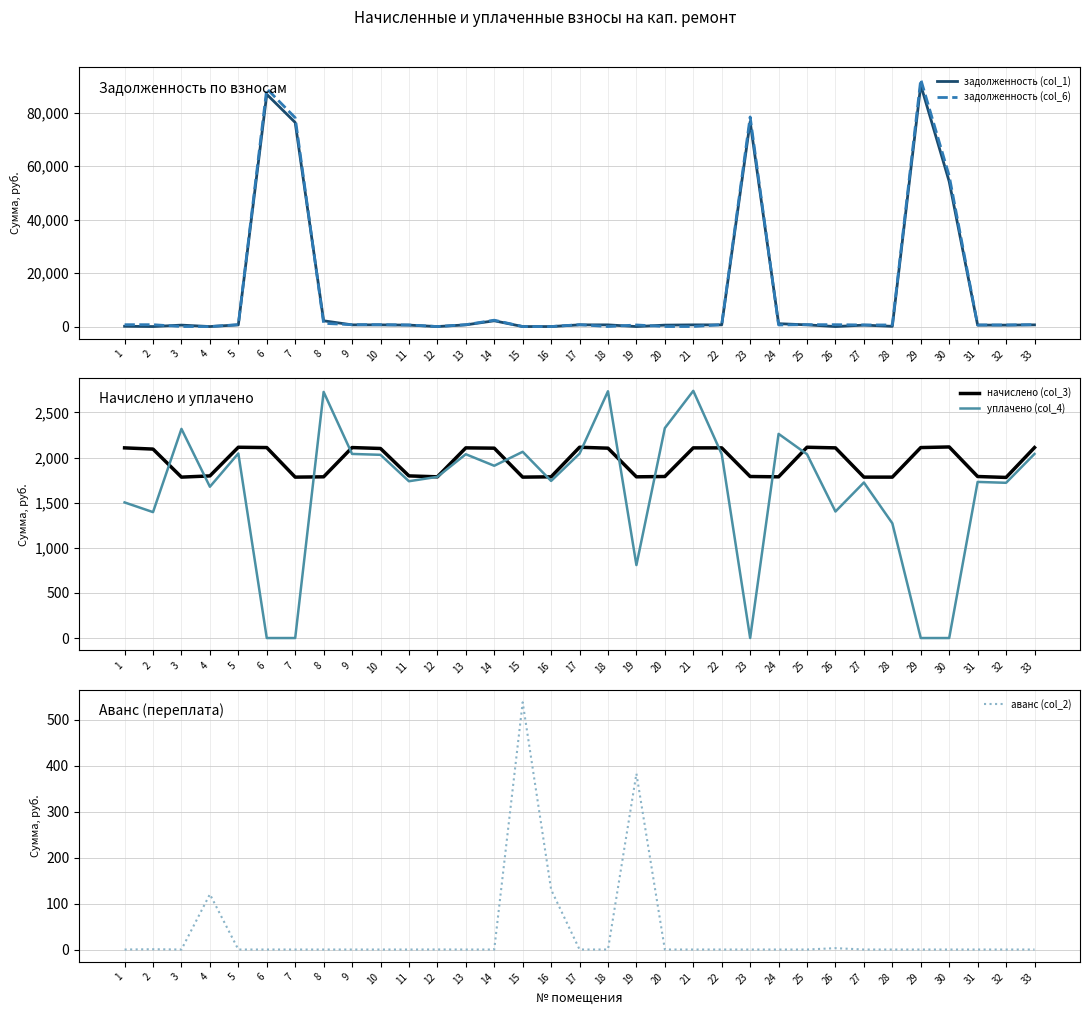

Reading left to right, list all the values displayed in this chart.

задолженность (col_1): 98.0	0.0	534.9	0.0	634.1	86875.4	76332.8	2153.9	633.1	630.1	538.9	0.0	632.1	2156.9	0.0	0.0	634.1	631.1	0.0	536.9	632.1	631.9	76621.4	1071.8	634.1	0.0	534.9	82.9	90356.2	54235.6	536.9	533.9	633.1
задолженность (col_6): 702.6	698.1	0.0	0.0	702.8	88986.7	78116.4	1198.9	703.8	700.4	598.1	0.0	702.6	2382.3	0.0	0.0	704.9	0.0	595.6	0.0	0.0	701.8	78411.7	595.6	711.6	702.6	594.5	594.5	92467.5	56353.6	596.8	593.4	703.8
начислено (col_3): 2107.9	2094.4	1783.6	1797.1	2114.6	2111.2	1783.6	1787.0	2111.2	2101.1	1797.1	1787.0	2107.9	2104.5	1783.6	1787.0	2114.6	2104.5	1787.0	1790.3	2107.9	2107.9	1790.3	1787.0	2114.6	2107.9	1783.6	1783.6	2111.2	2118.0	1790.3	1780.2	2111.2
уплачено (col_4): 1503.2	1395.6	2318.4	1676.9	2046.0	0.0	0.0	2727.9	2040.6	2030.8	1738.0	1786.8	2037.3	1909.4	2064.3	1741.3	2043.9	2735.6	808.6	2327.2	2740.0	2038.0	0.0	2263.1	2037.2	1402.3	1723.9	1271.9	0.0	0.0	1730.5	1720.7	2040.6
аванс (col_2): 0.0	0.6	0.0	120.2	0.0	0.0	0.0	0.0	0.0	0.0	0.0	0.1	0.0	0.0	537.8	130.3	0.0	0.0	382.6	0.0	0.0	0.0	0.0	0.0	0.0	2.9	0.0	0.0	0.0	0.0	0.0	0.0	0.0